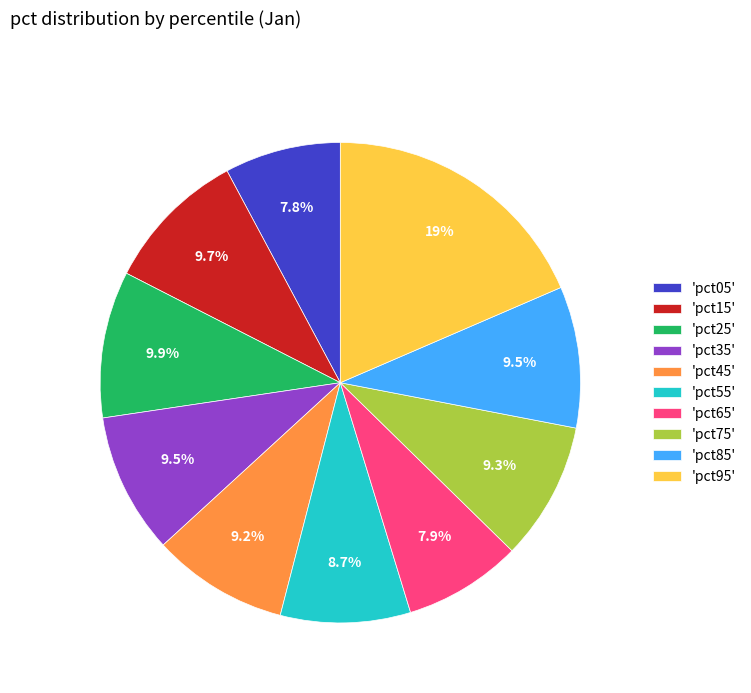

How many slices are in this pie chart?

10